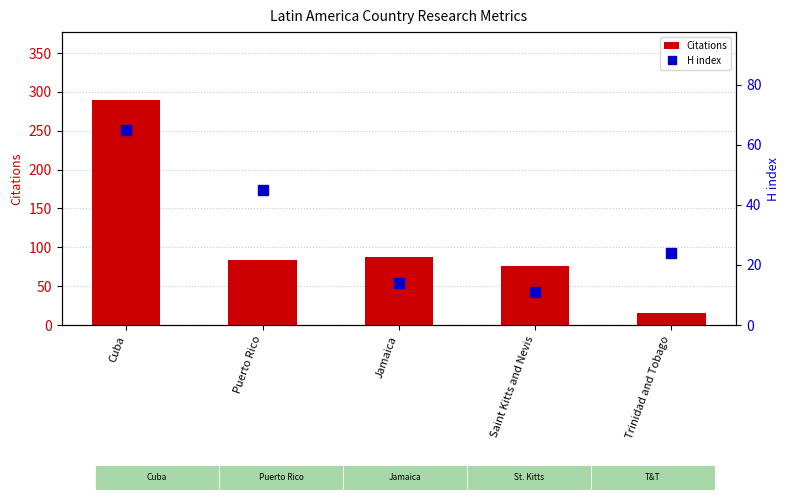

Reading left to right, list all the values displayed in this chart.

Citations: Cuba=290	Puerto Rico=84	Jamaica=88	Saint Kitts and Nevis=76	Trinidad and Tobago=15
H index: Cuba=65	Puerto Rico=45	Jamaica=14	Saint Kitts and Nevis=11	Trinidad and Tobago=24